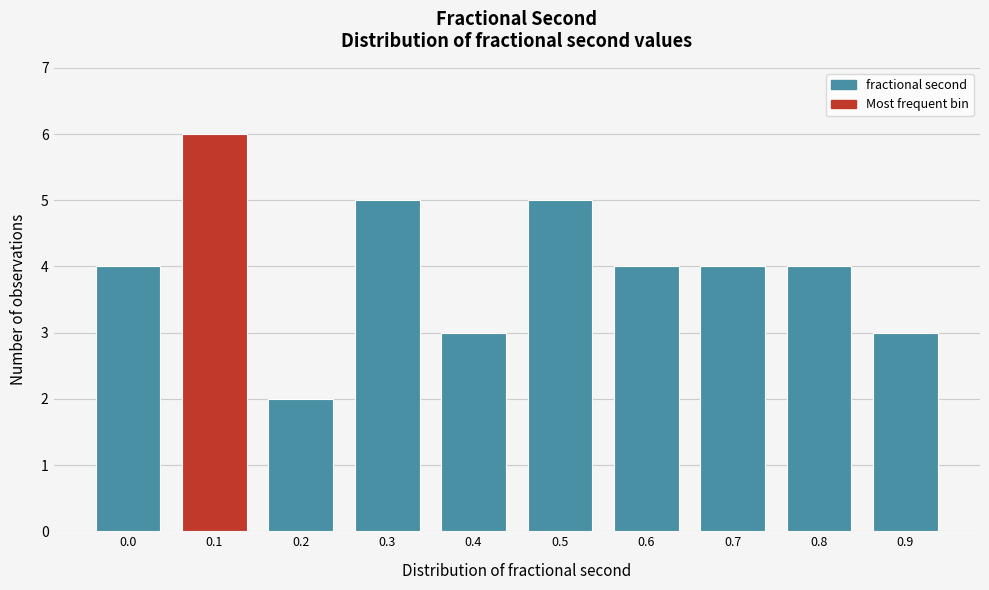

Reading right to left, list all the values displayed in this chart.

0.9=3	0.8=4	0.7=4	0.6=4	0.5=5	0.4=3	0.3=5	0.2=2	0.1=6	0.0=4